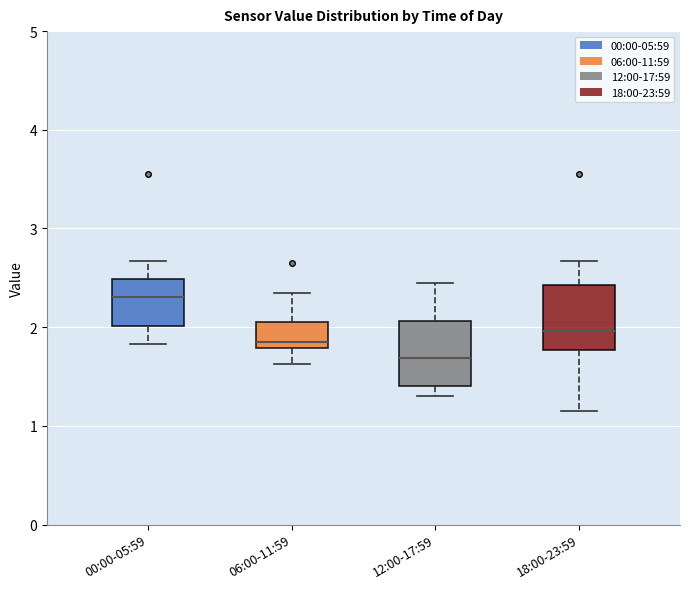

Reading left to right, read every box against the y-axis: the position of its median line, the range the box covers, and the ends of its whiskers. The values are not printed on the chart, so give them approximately, as read against the axis.

00:00-05:59: median 2.3, box 2.0 to 2.5, whiskers 1.8 to 2.7
06:00-11:59: median 1.9, box 1.8 to 2.1, whiskers 1.6 to 2.4
12:00-17:59: median 1.7, box 1.4 to 2.1, whiskers 1.3 to 2.5
18:00-23:59: median 2.0, box 1.8 to 2.4, whiskers 1.2 to 2.7